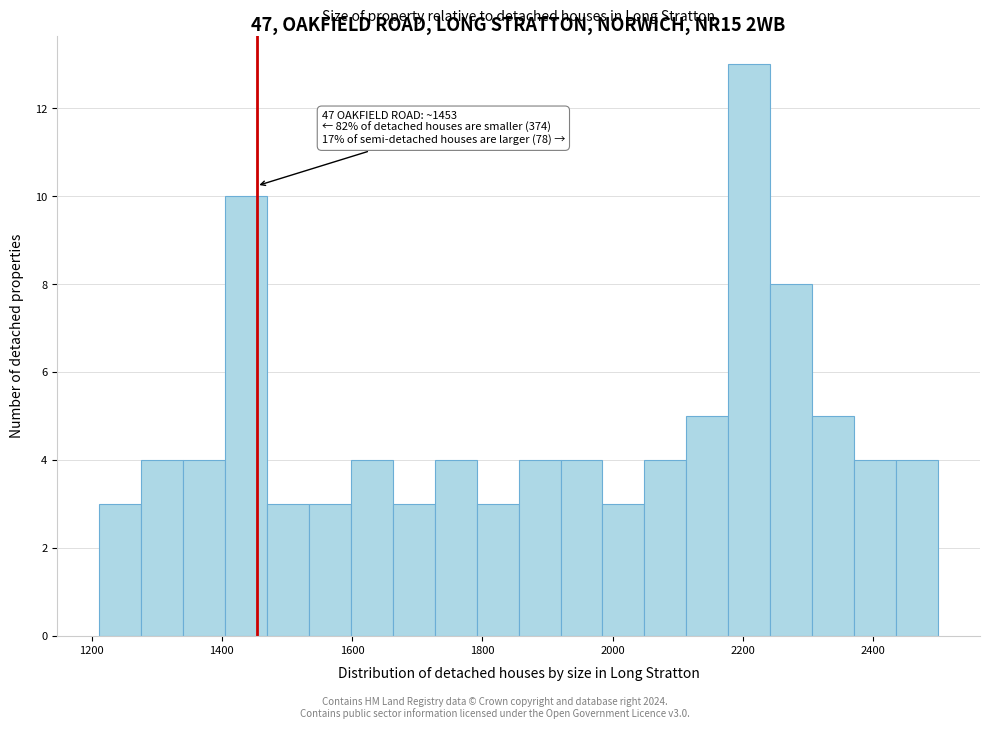

Around what value on the x-axis is the tallest bar? Give the approximate position of its centre, as read against the axis.

2220